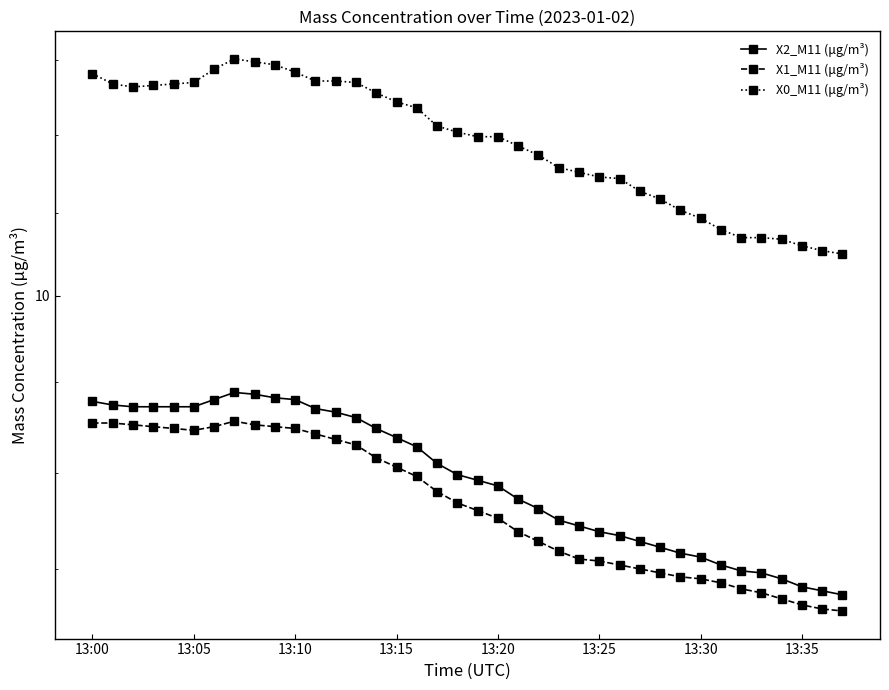

What is the value of the X2_M11 (μg/m³) point at the 25th from the left?

8.7